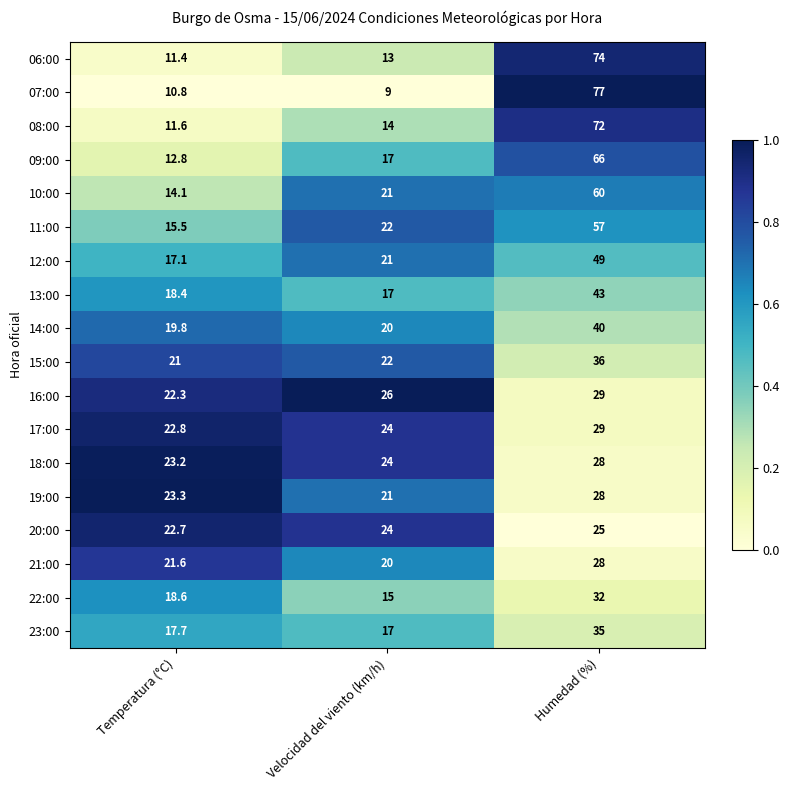

Which category has the lowest value across all series?

Velocidad del viento (km/h)